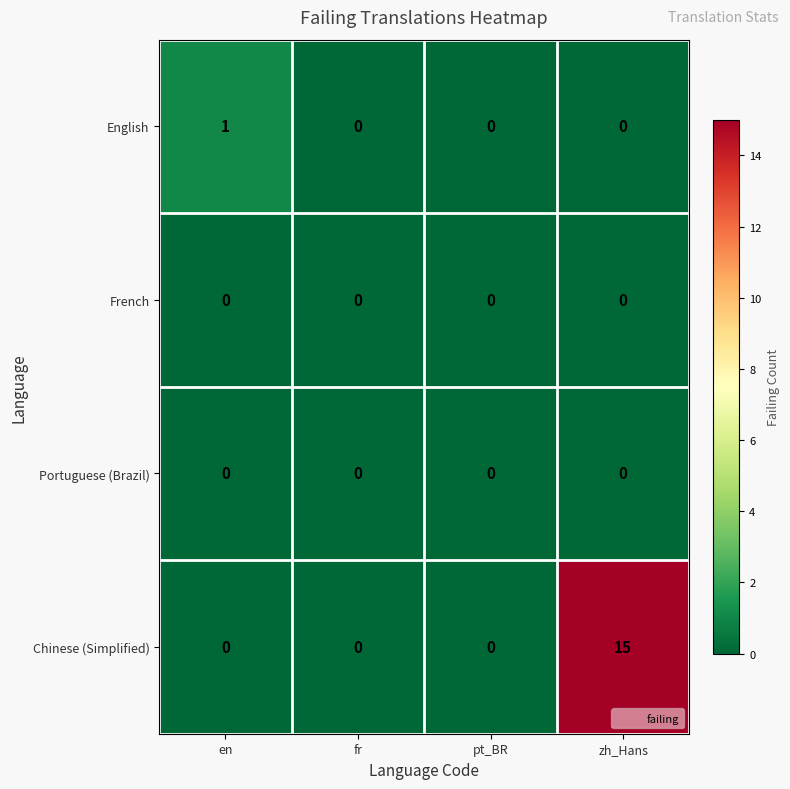

At which category is the sum across all series the highest?

zh_Hans